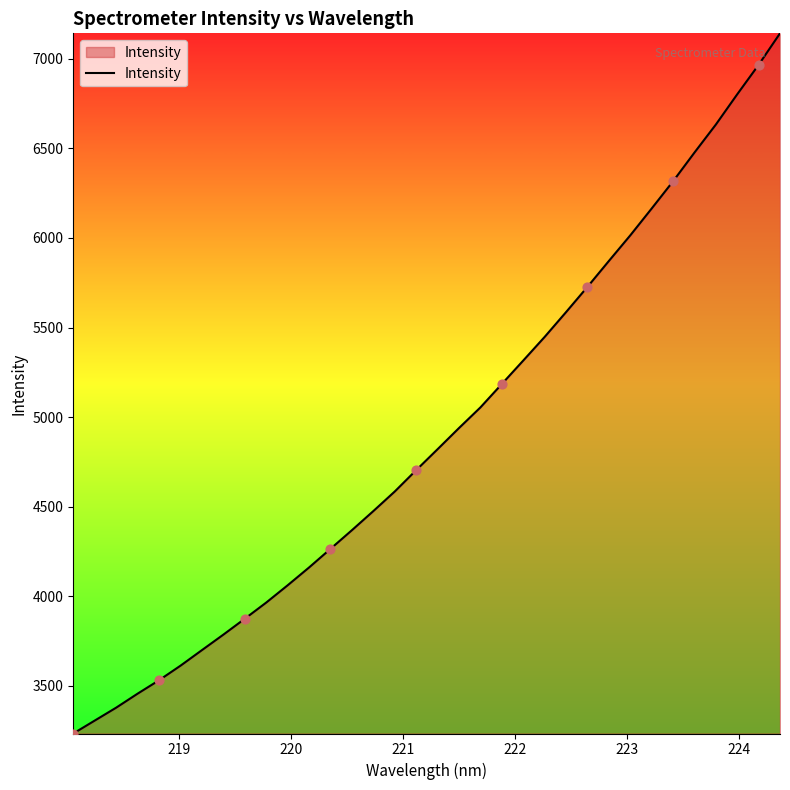

What is the difference between the maximum and minimum values?

3906.5